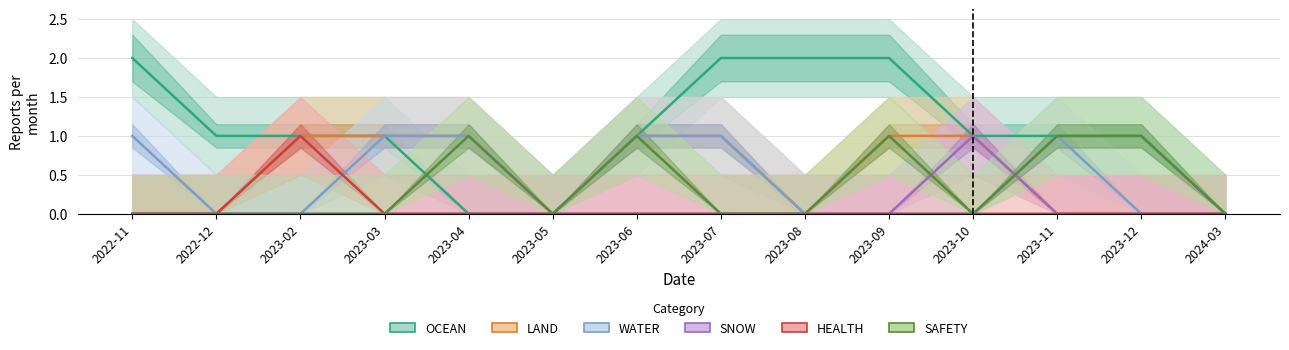

What is the spread (max minus min) of values at 2022-11?

2